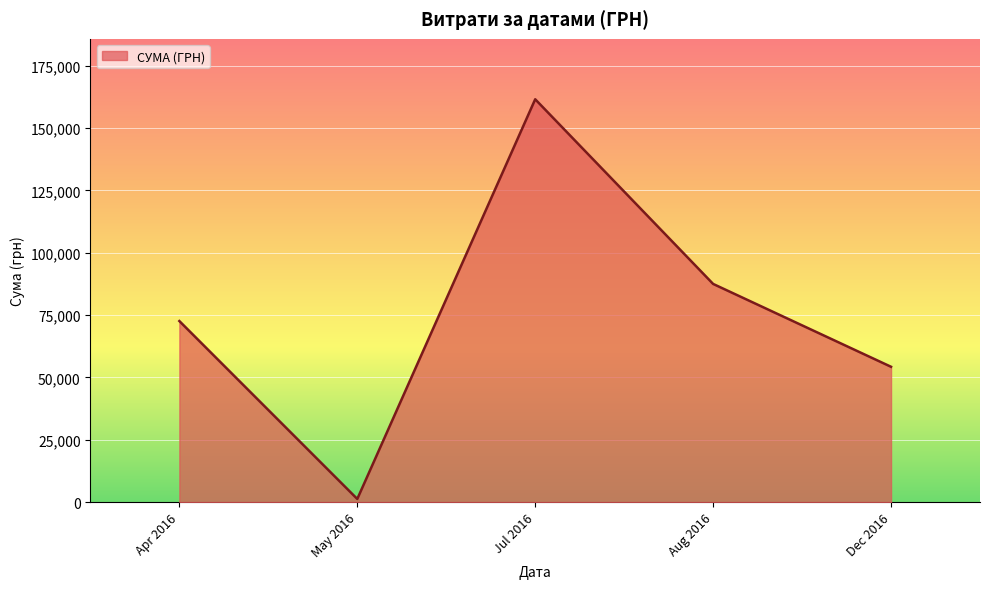

What is the average value?

75415.5